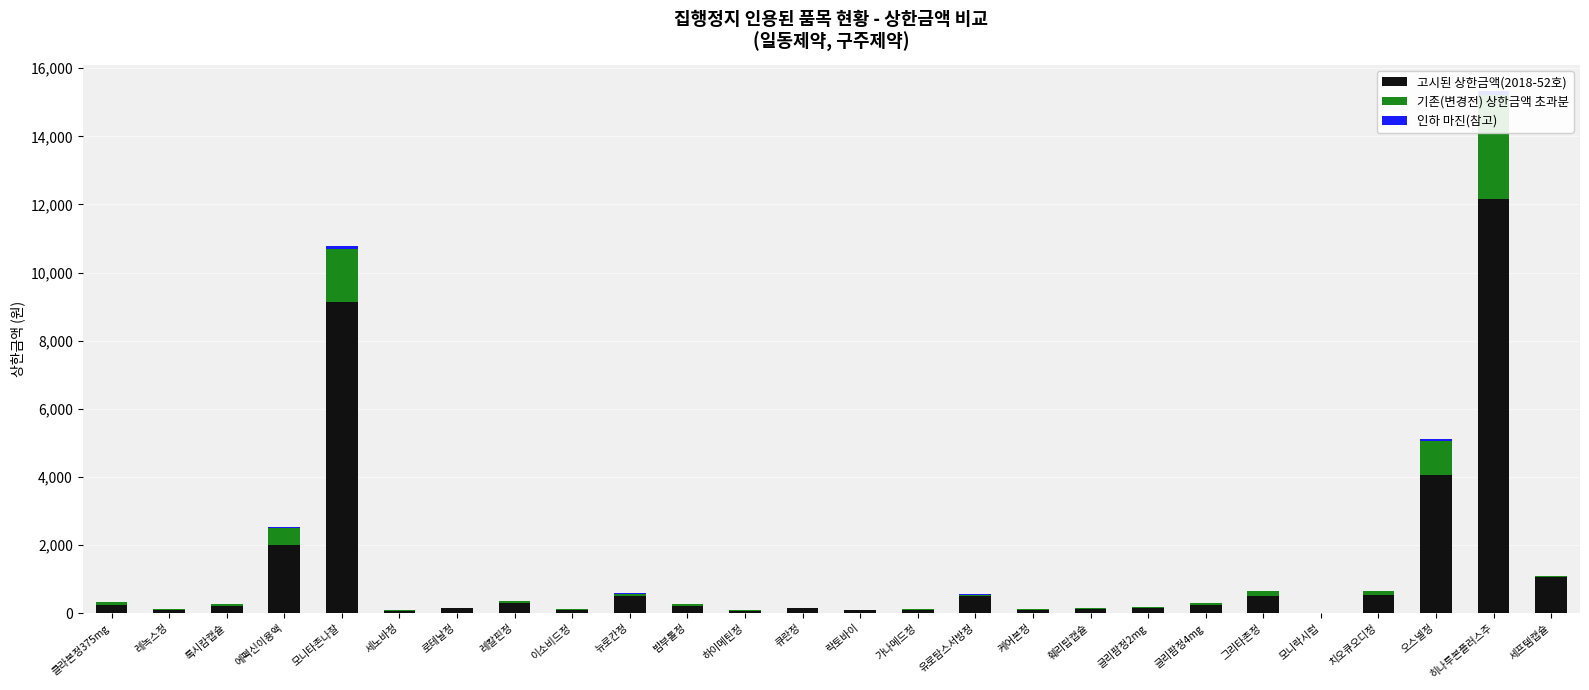

What is the total value across all series at 유로탐스서방정?

551.0